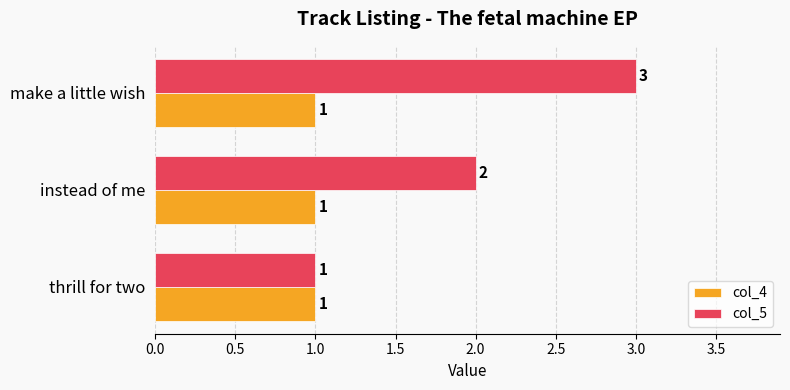

True or false: col_4 has a value of 1 at thrill for two.

True